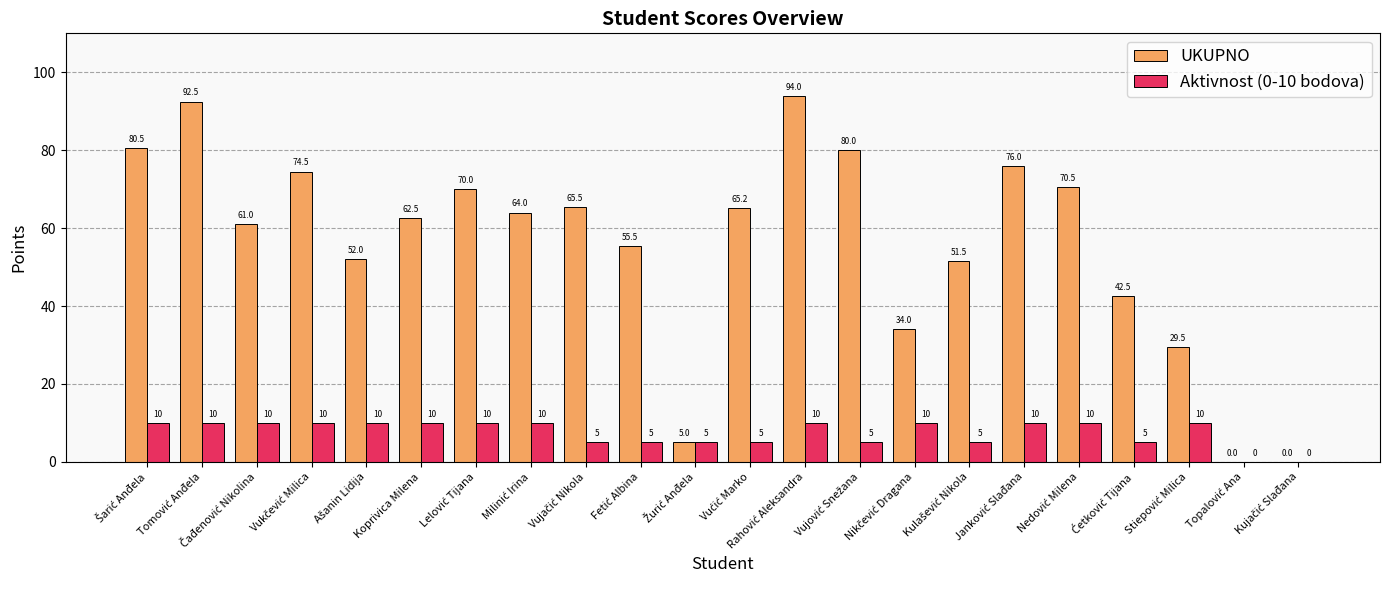

What is the highest value of the UKUPNO series?

94.0